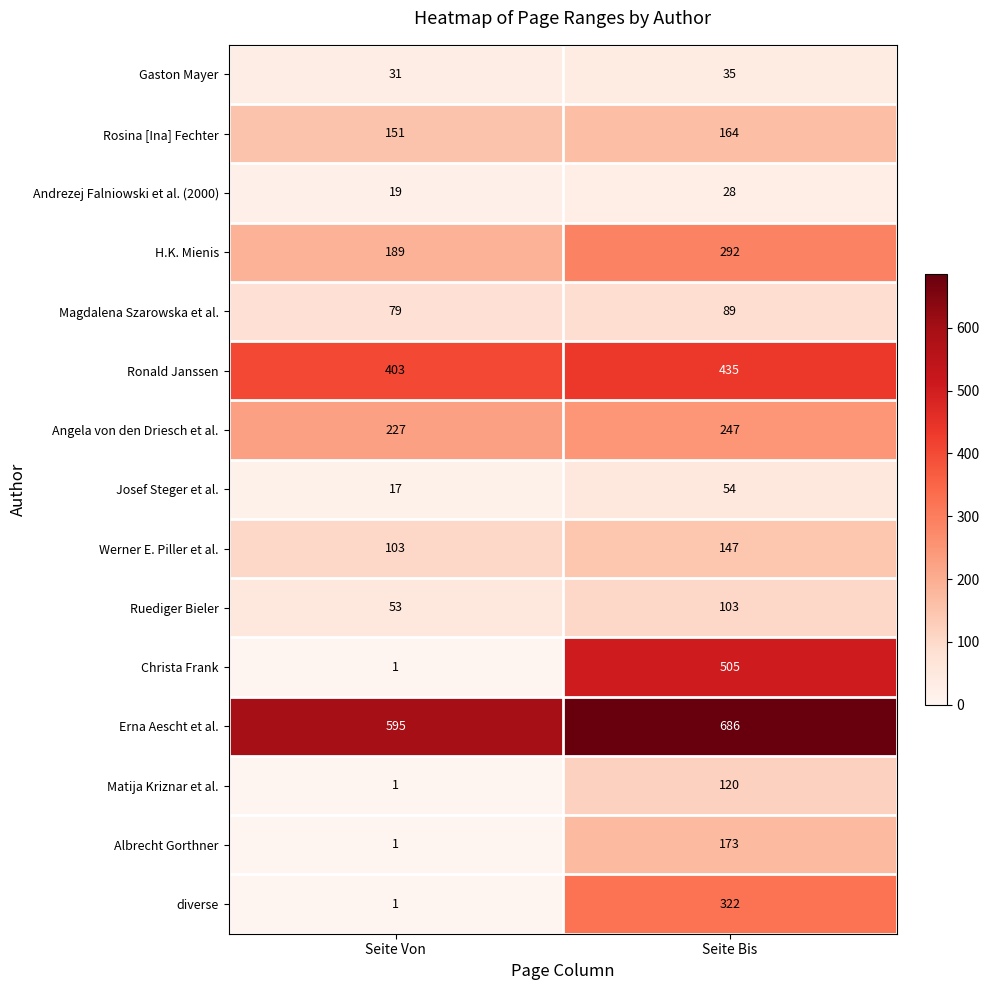

Between Seite Von and Seite Bis, which series saw the biggest shift?

Christa Frank